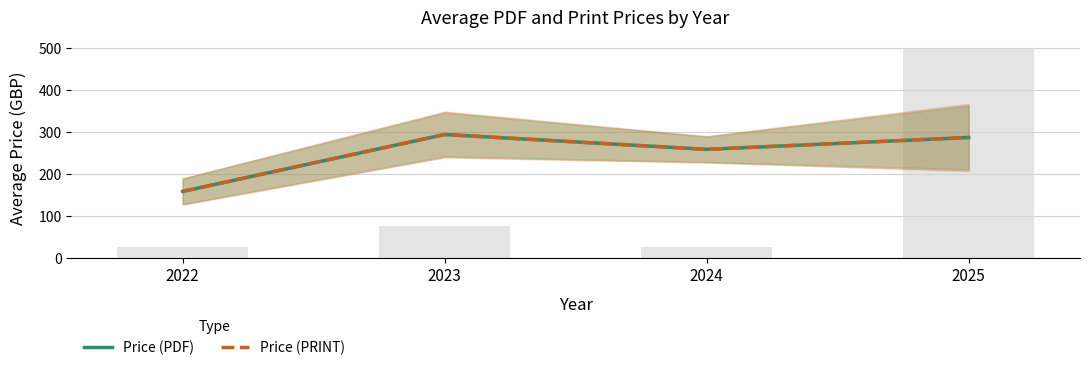

At which label does Price (PRINT) first exceed 286?

2023